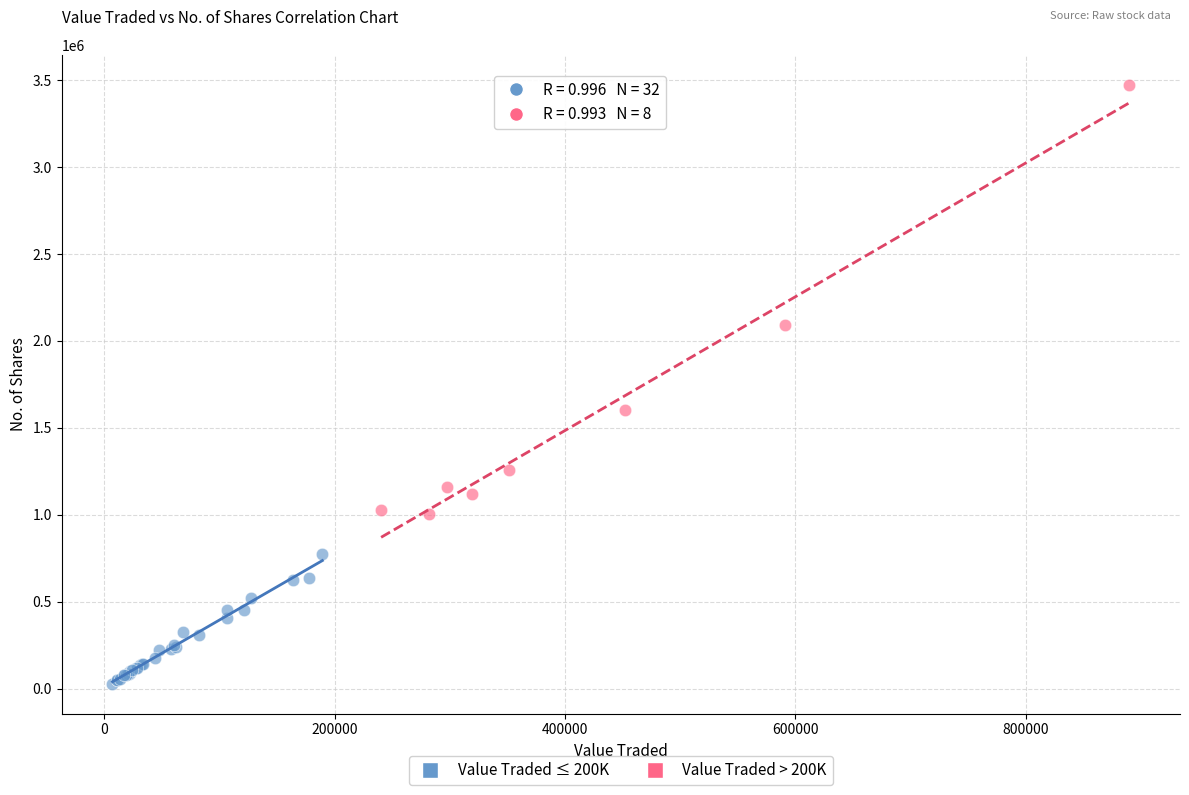

Which series has the widest spread of Y values?

Value Traded > 200K